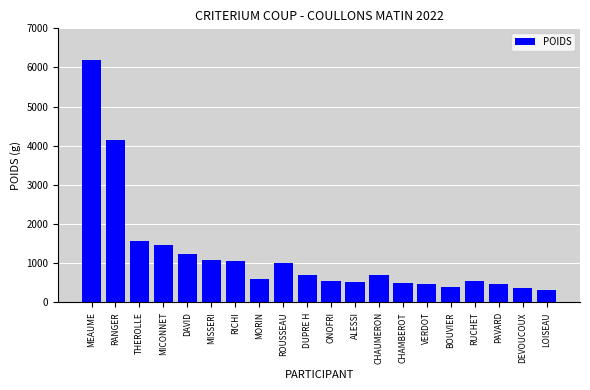

What is the label of the 1st bar from the left?

MEAUME